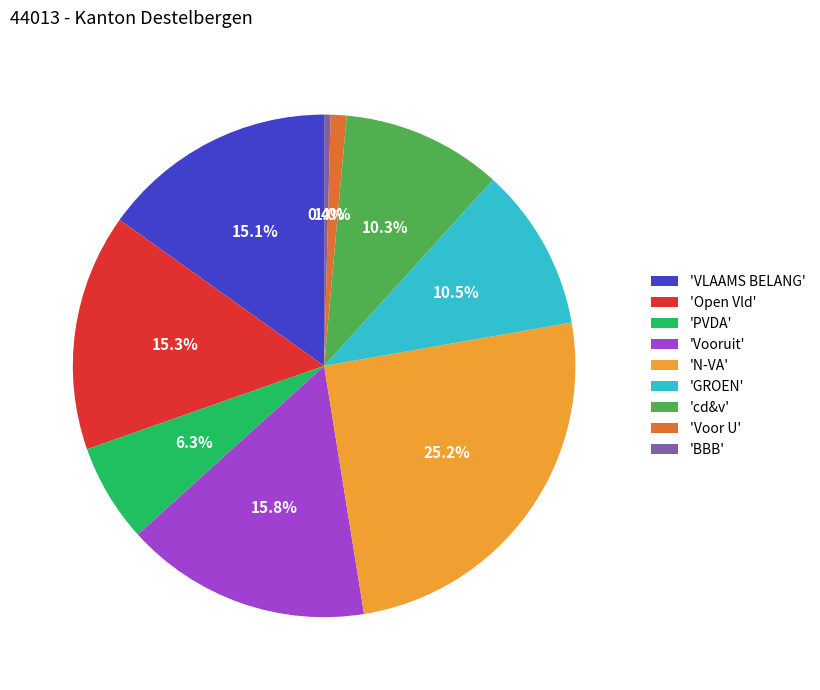

How much of the chart is everything except 'BBB'?

99.6%